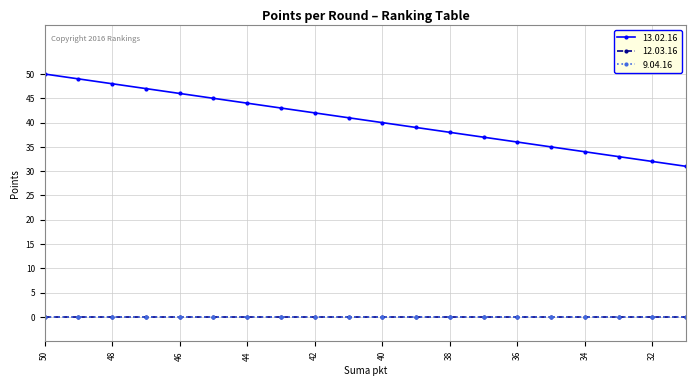

What is the value of the 13.02.16 point at the 17th from the left?

34